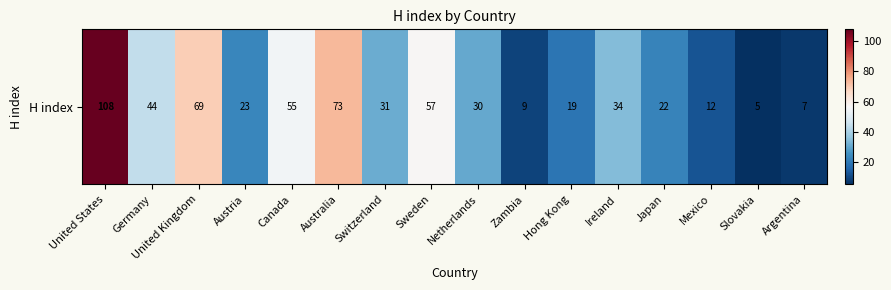

Reading right to left, list all the values displayed in this chart.

7	5	12	22	34	19	9	30	57	31	73	55	23	69	44	108